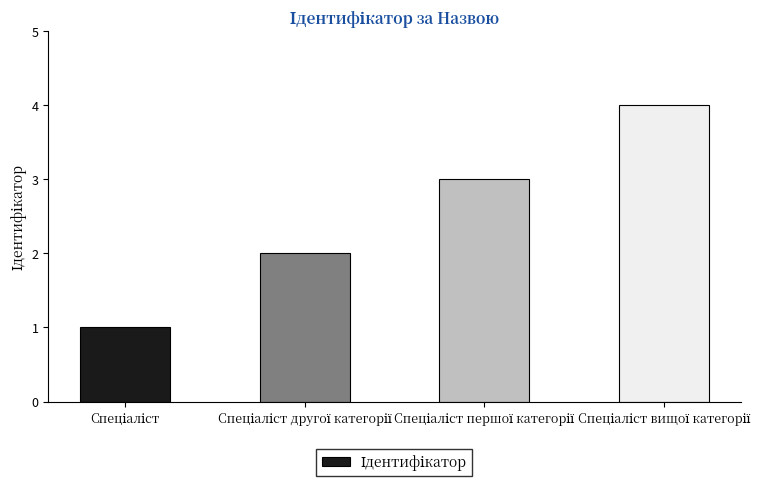

What is the maximum value shown in the chart?

4